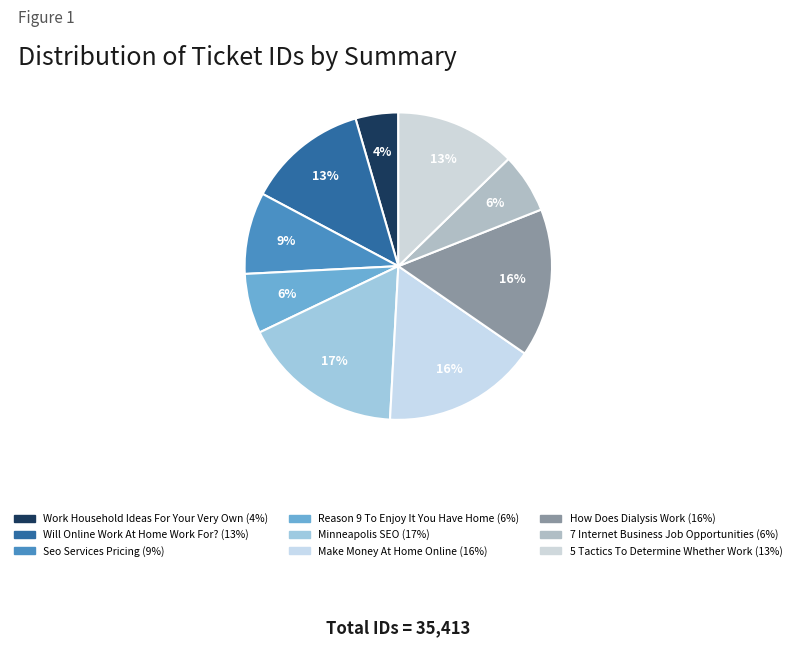

To the nearest percent, what is the average slice percentage?

11%